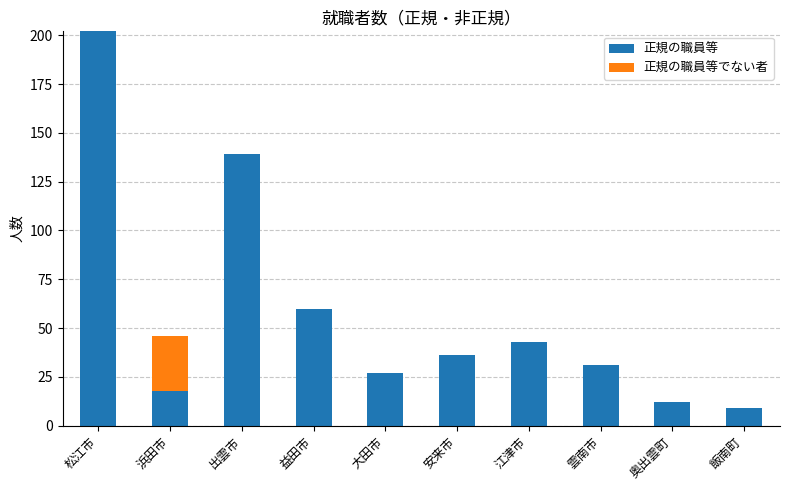

What is the sum of all 正規の職員等 values?

577